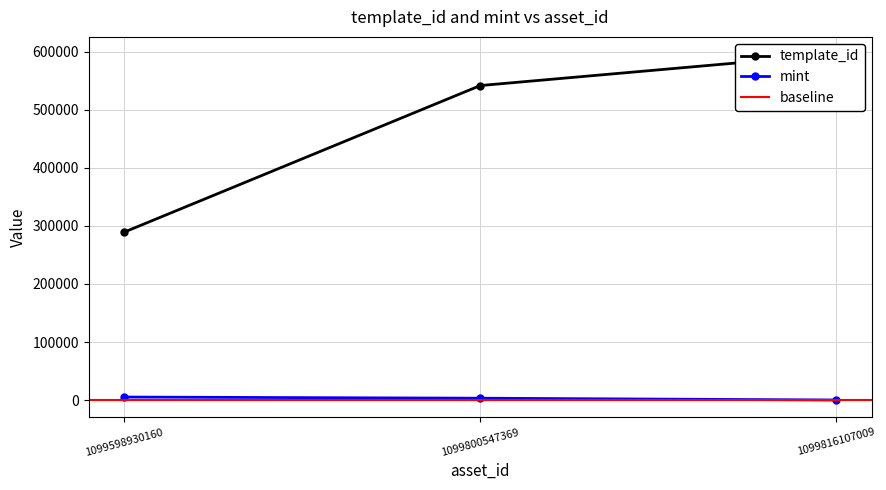

What is the approximate value of mint at 1099816107009?

345